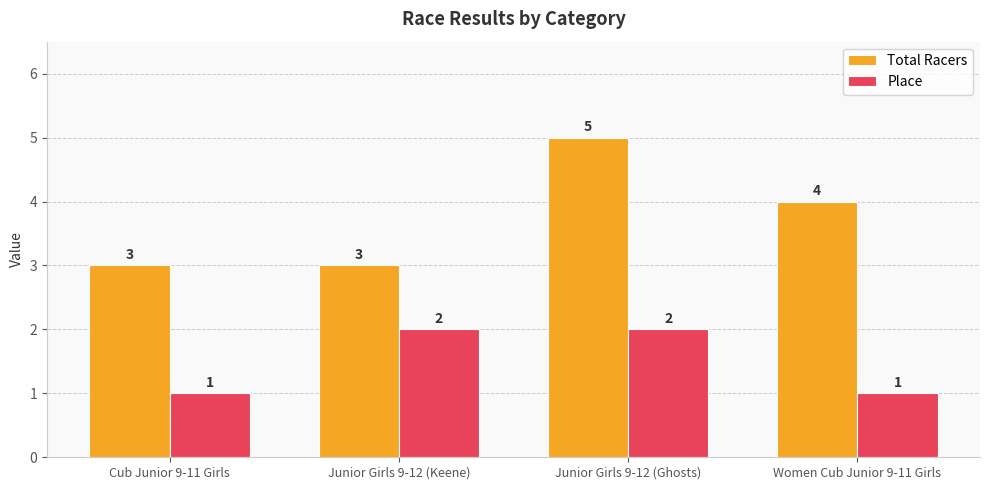

Which series has the largest total across all categories?

Total Racers